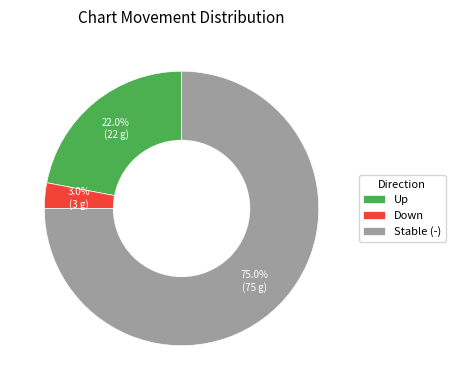

Which category has the smallest portion of the pie?

Down